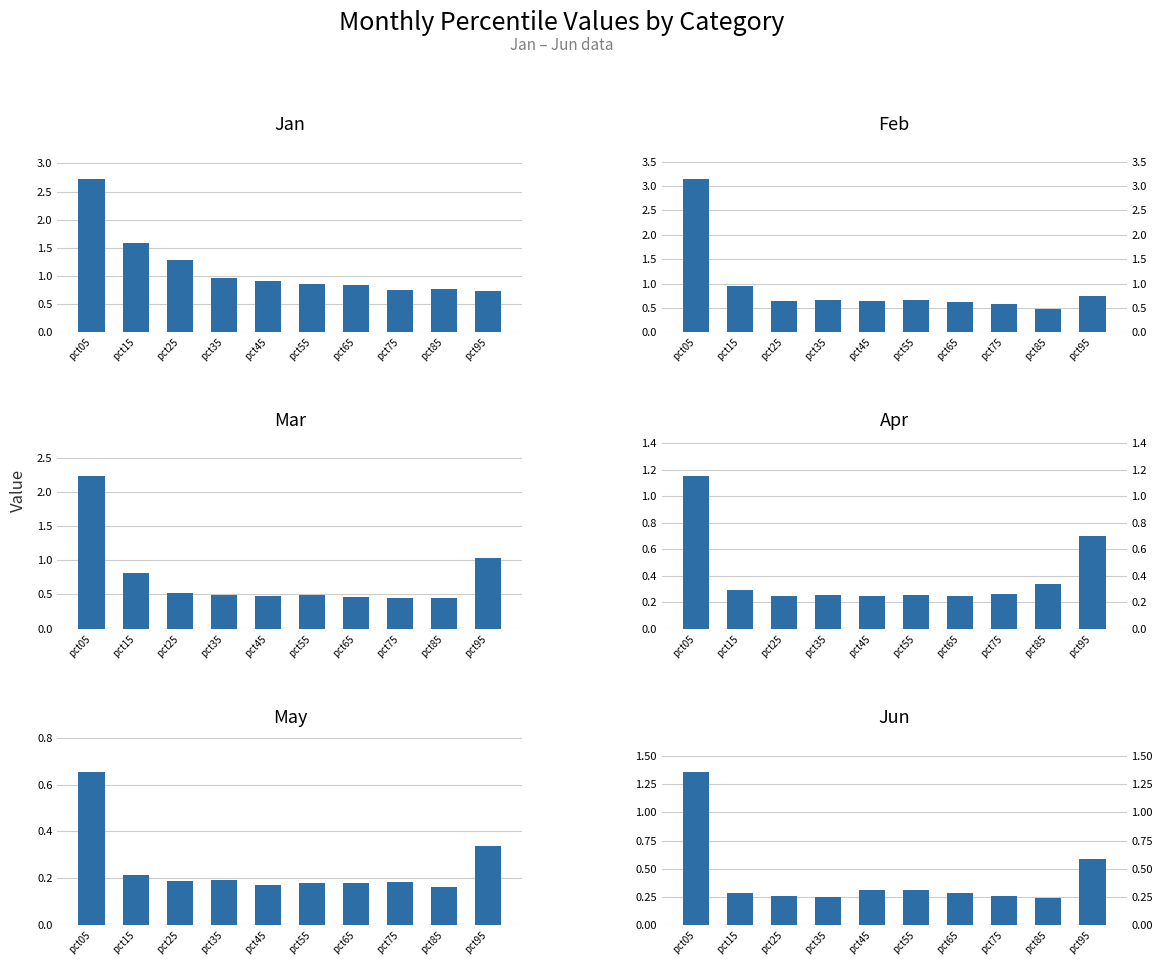

What is the total value across all series at pct95?

4.1